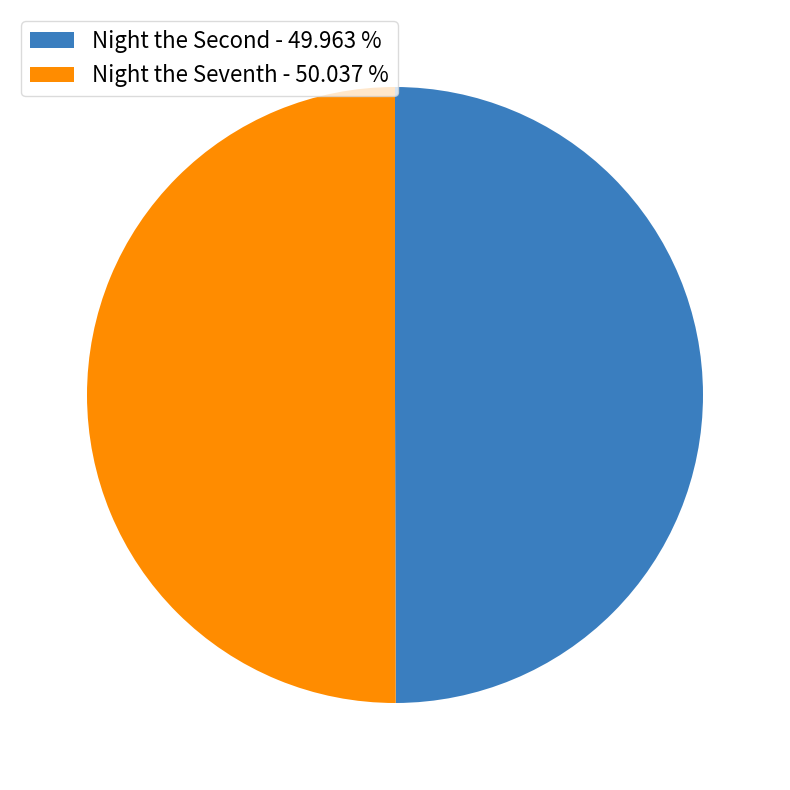

How many slices are in this pie chart?

2